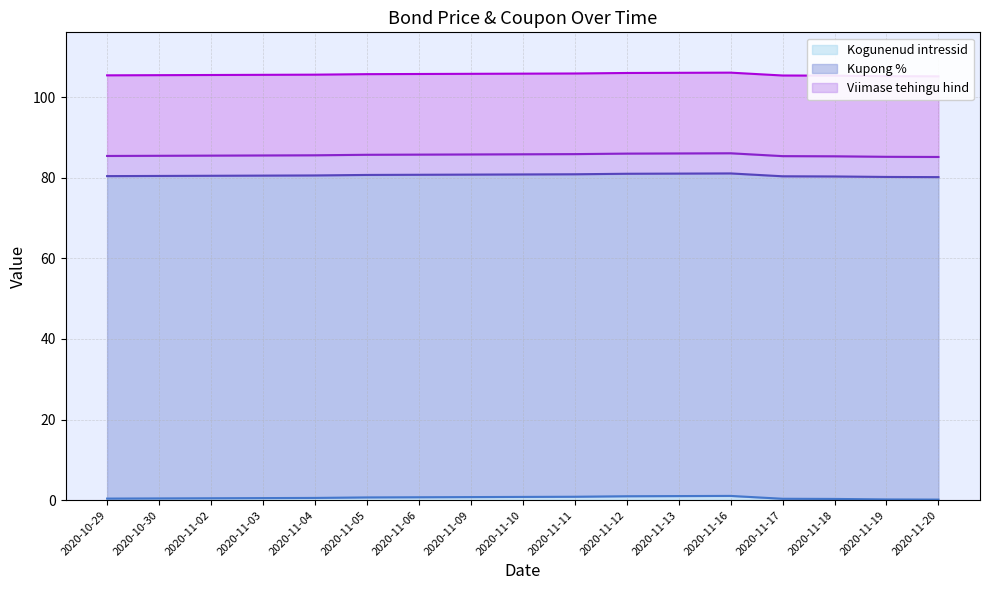

How many lines are shown in the chart?

3